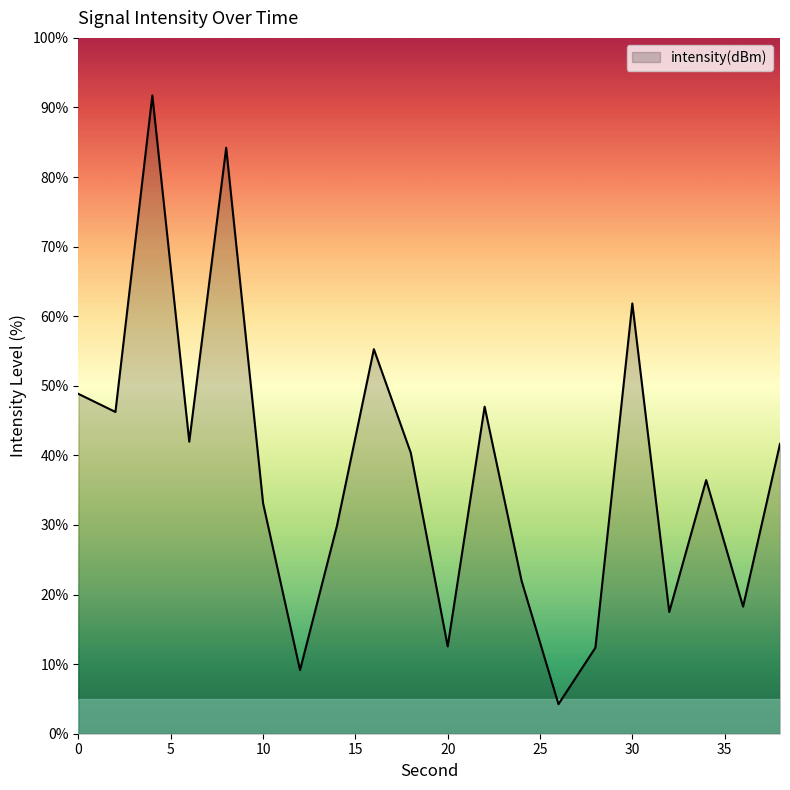

What is the maximum value shown in the chart?

91.7